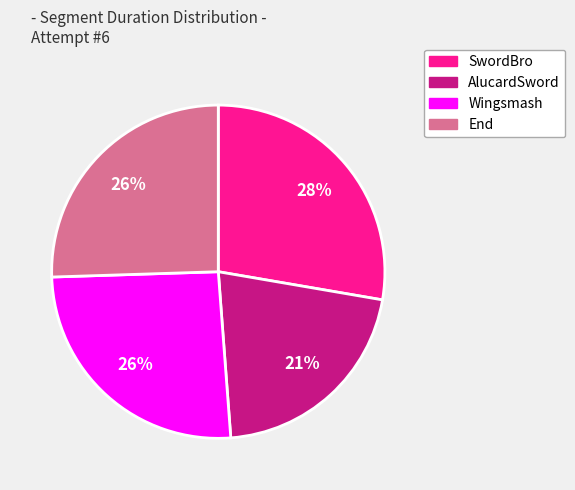

Does any single category account for the majority?

No